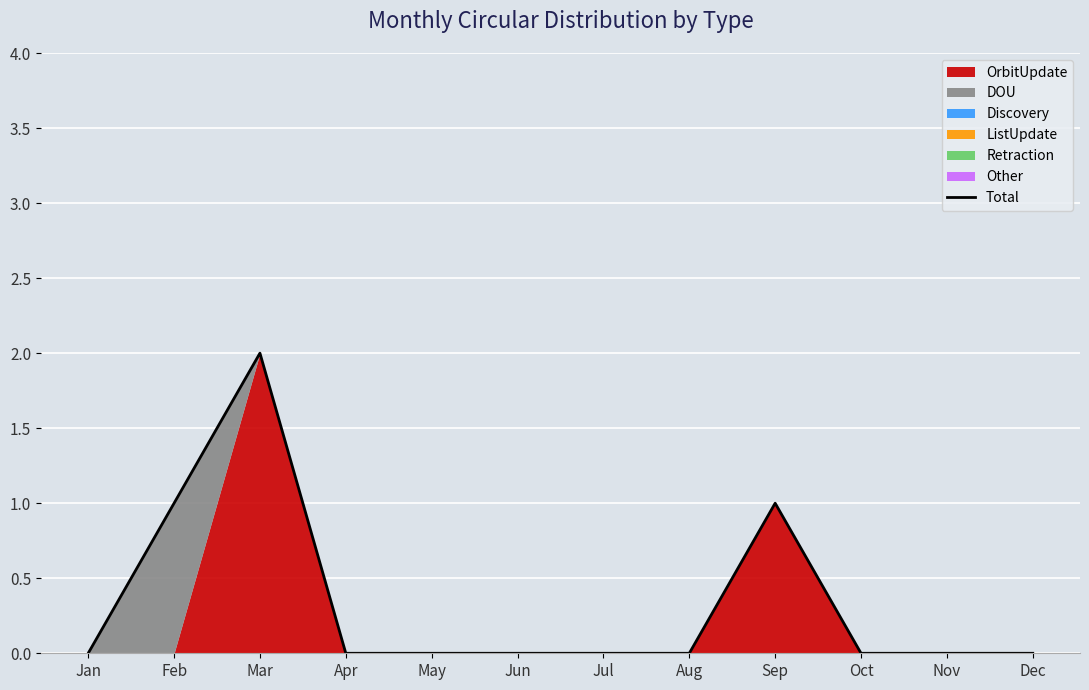

What is the greatest value displayed?

2